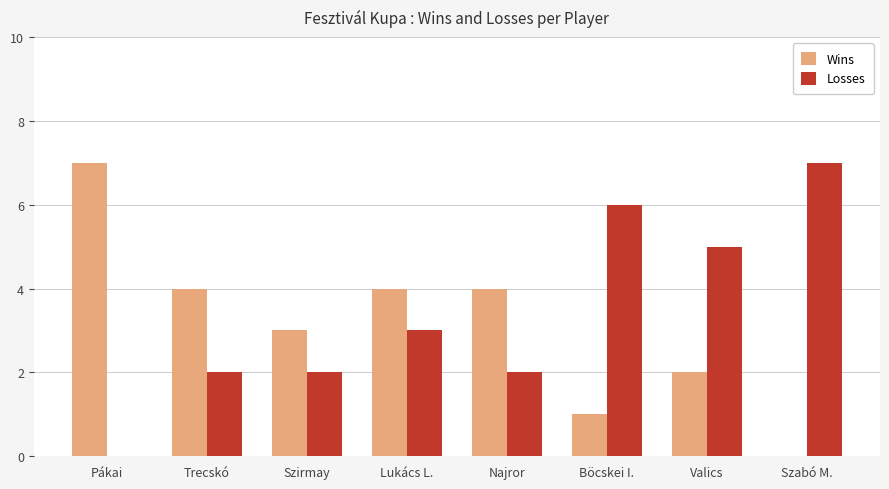

Which series changed the most between Trecskó and Böcskei I.?

Losses